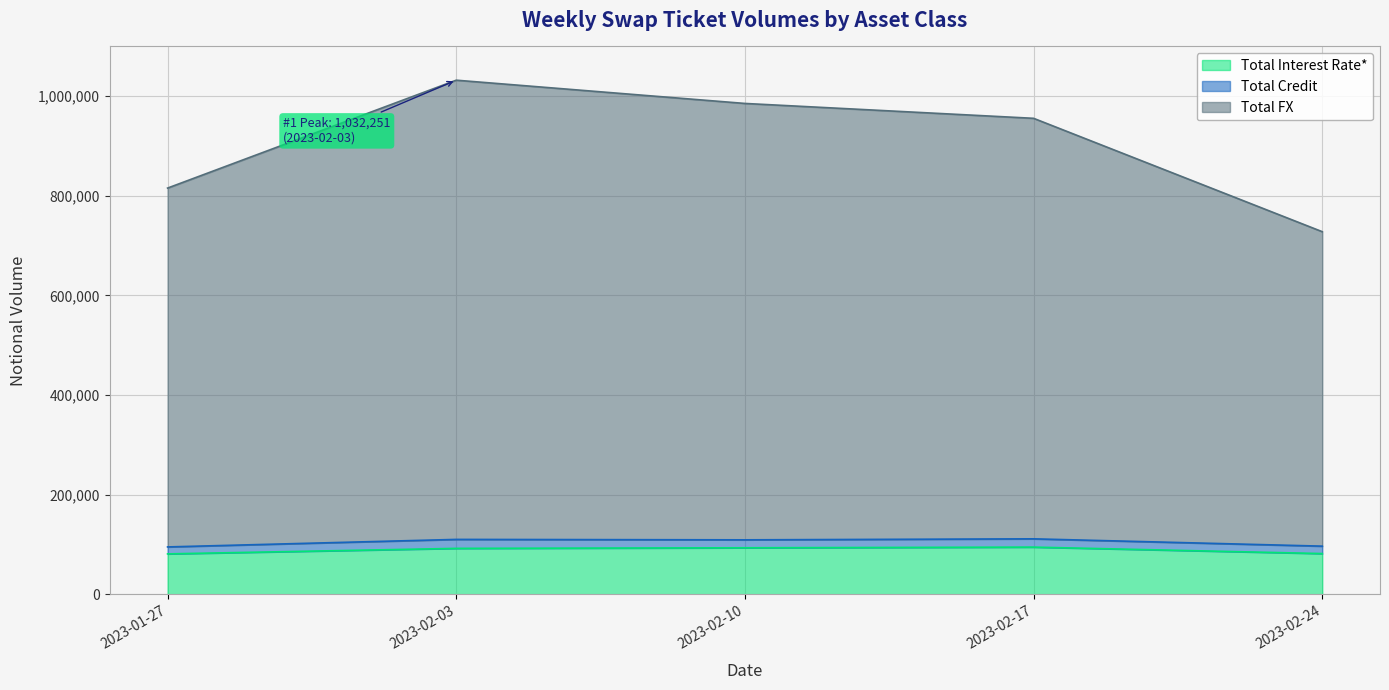

The value of Total FX at 2023-02-03 is 1032251. True or false?

True